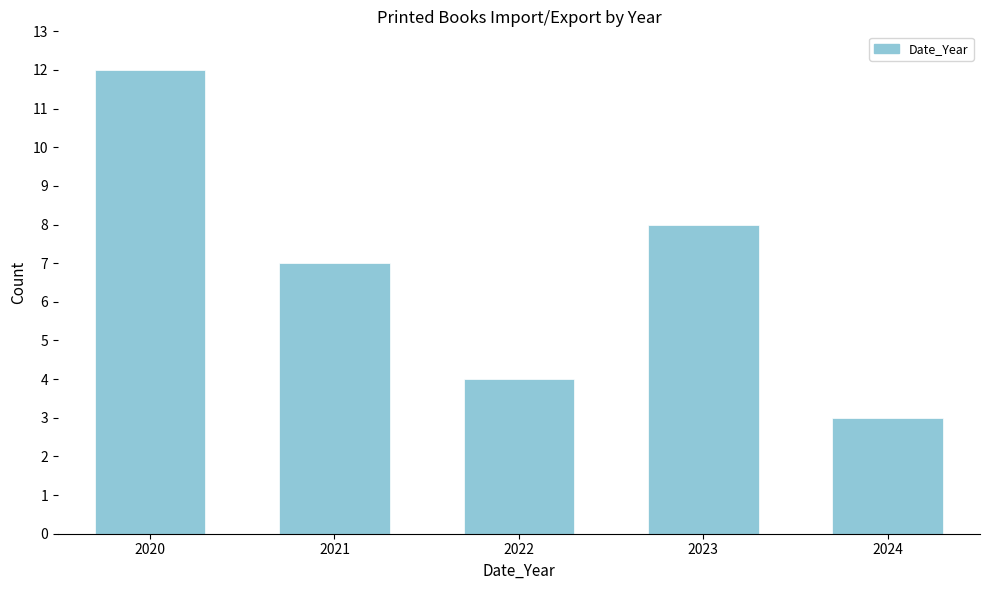

Reading left to right, list all the values displayed in this chart.

12	7	4	8	3